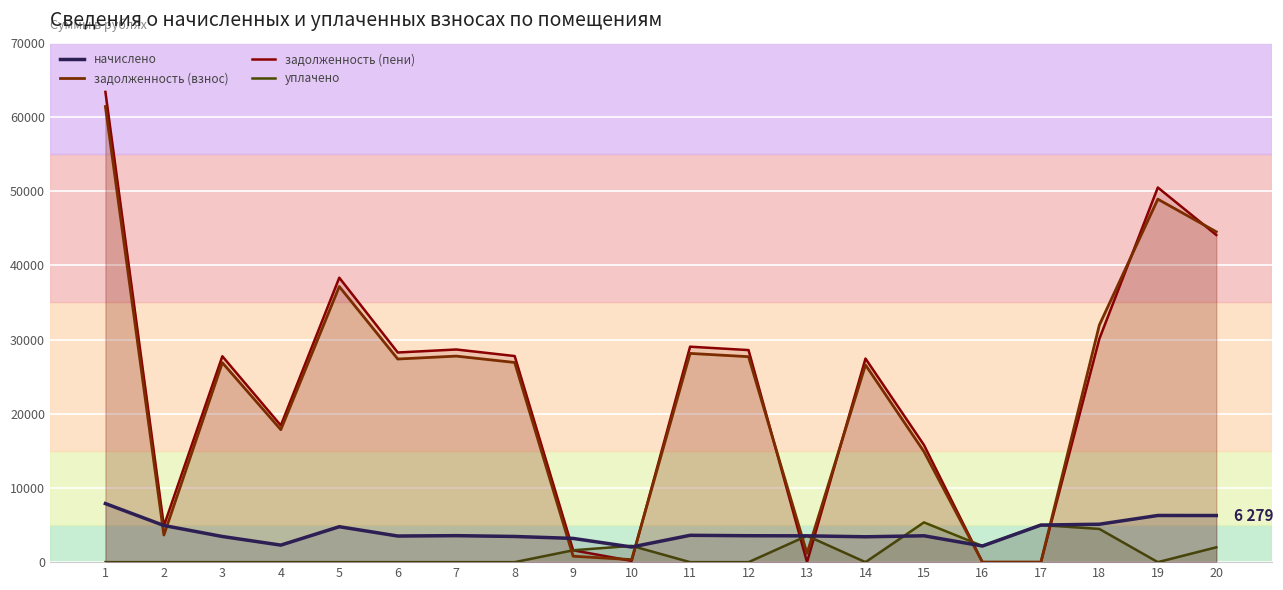

What is the sum of all уплачено values?

26342.1